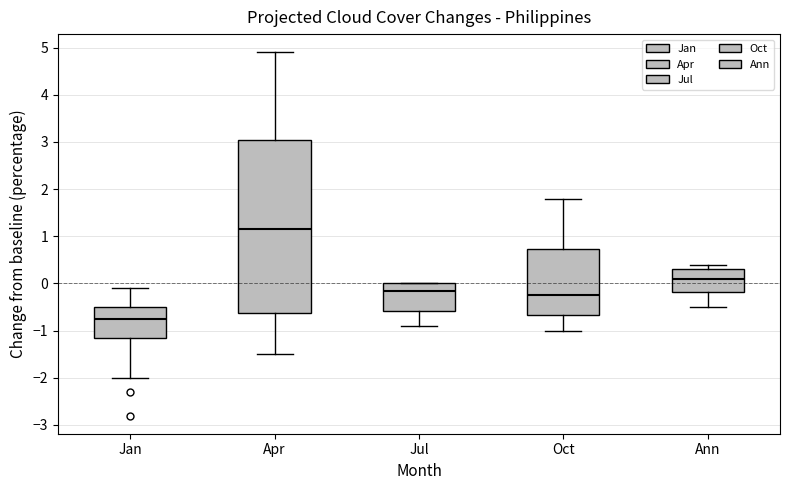

Comparing the boxes themselves (not the whiskers), which one is the tallest?

Apr